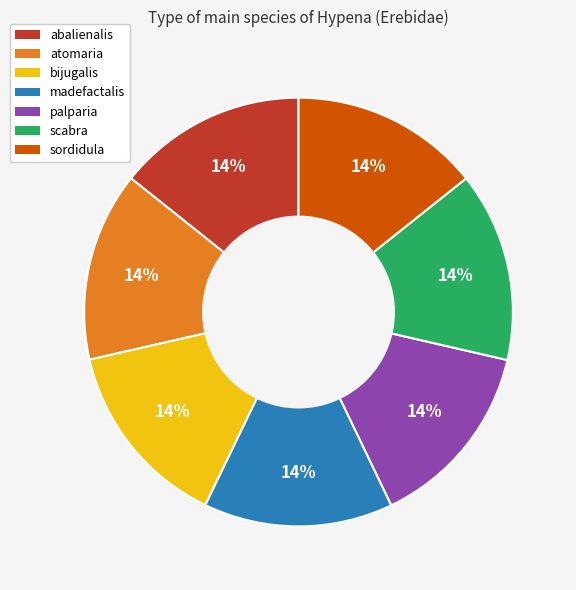

Is it true that sordidula is 5% of the pie?

False